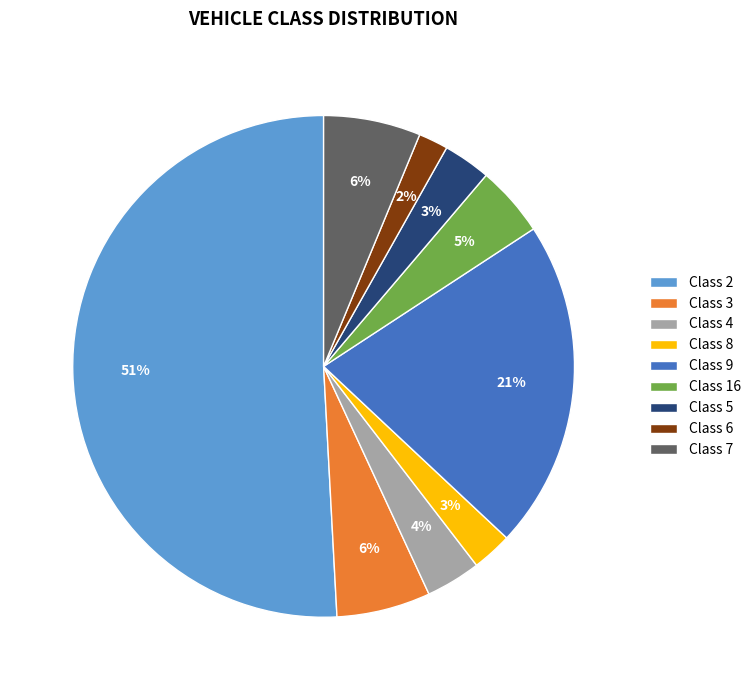

To the nearest percent, what is the difference between the Class 6 and Class 16 slice percentages?

3%